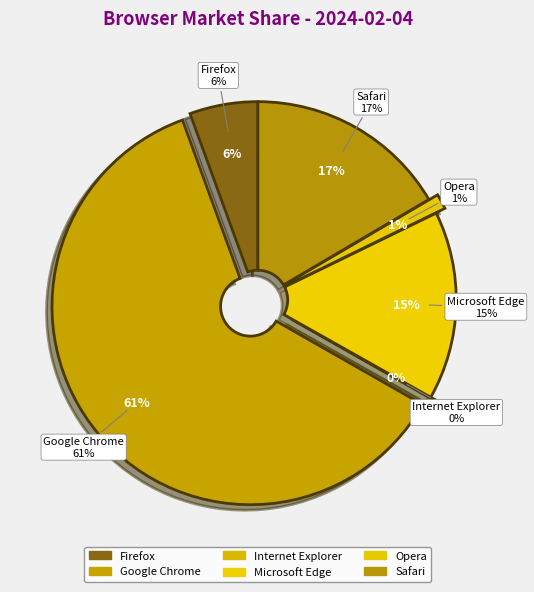

What is the change in value from Firefox to Internet Explorer?

-5.5